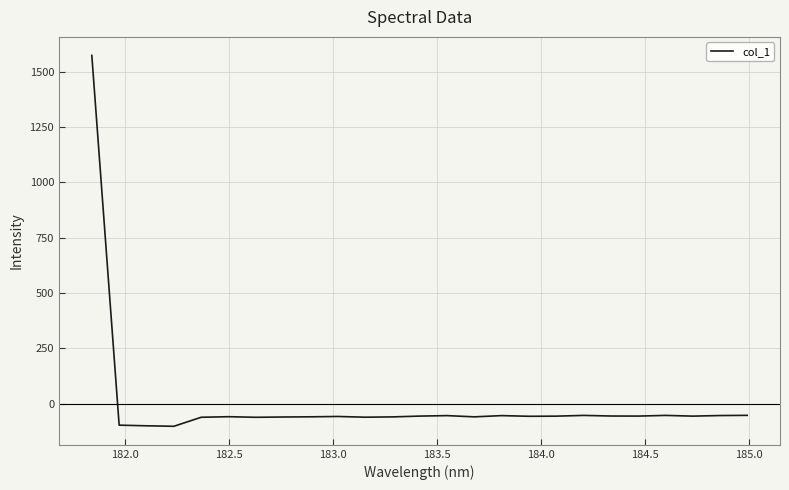

What is the difference between the maximum and minimum values?

1674.7